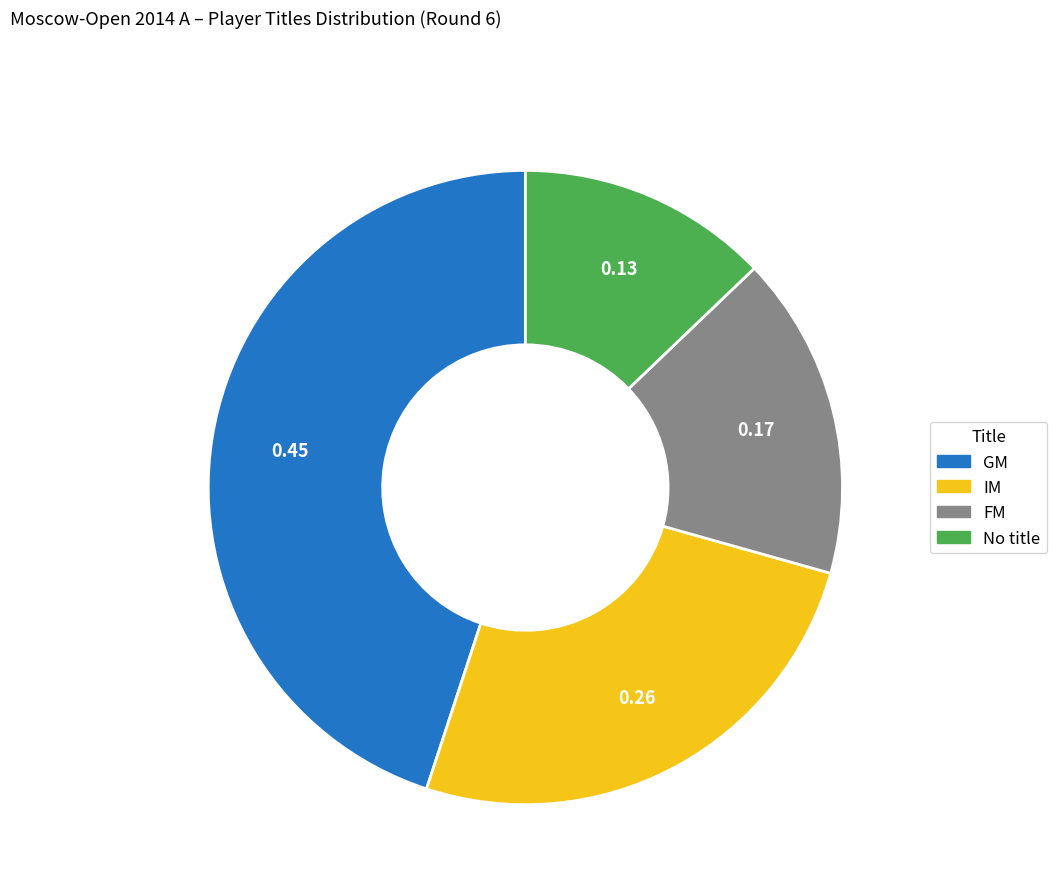

Is there any slice that represents more than half of the pie?

No